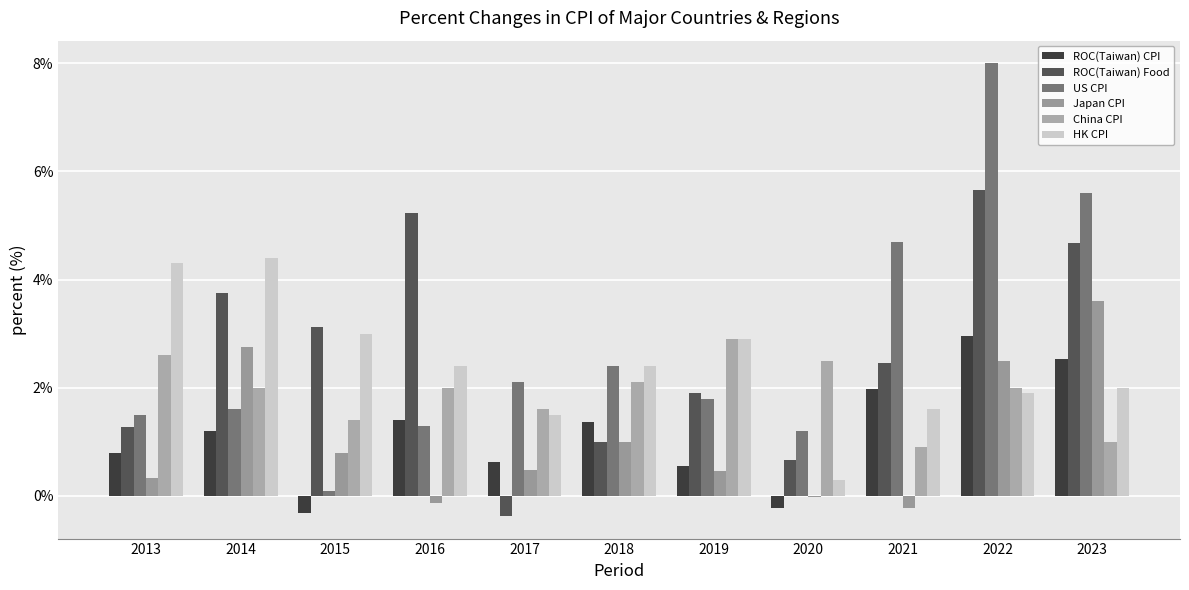

Which category has the lowest value in the HK CPI series?

2020